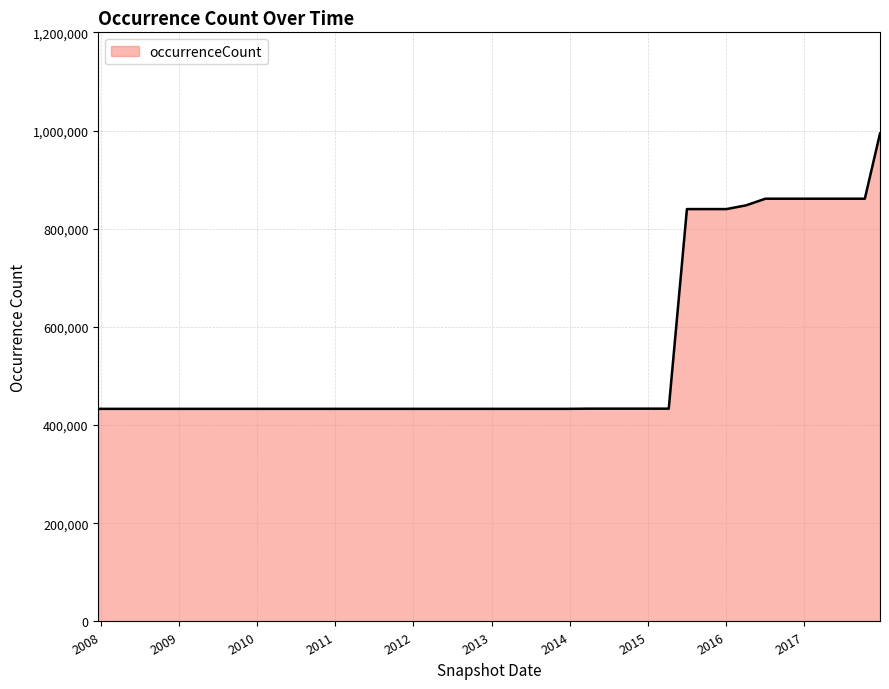

What is the average value?

552222